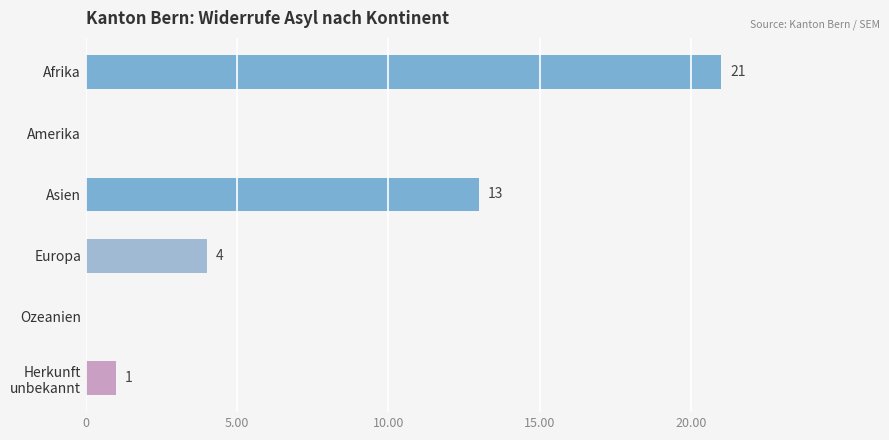

What is the sum of the values at Amerika and Asien?

13